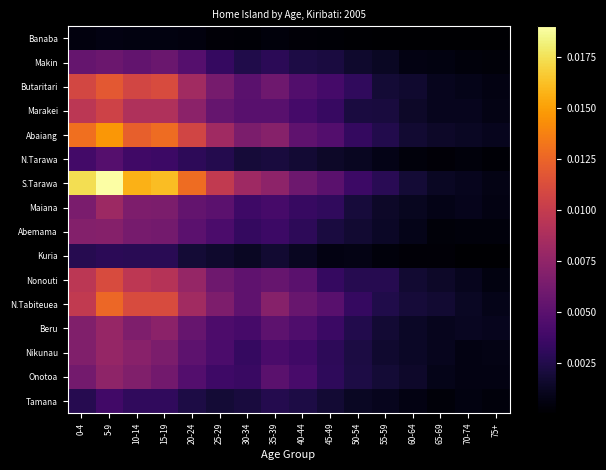

At which category is the sum across all series the highest?

5-9